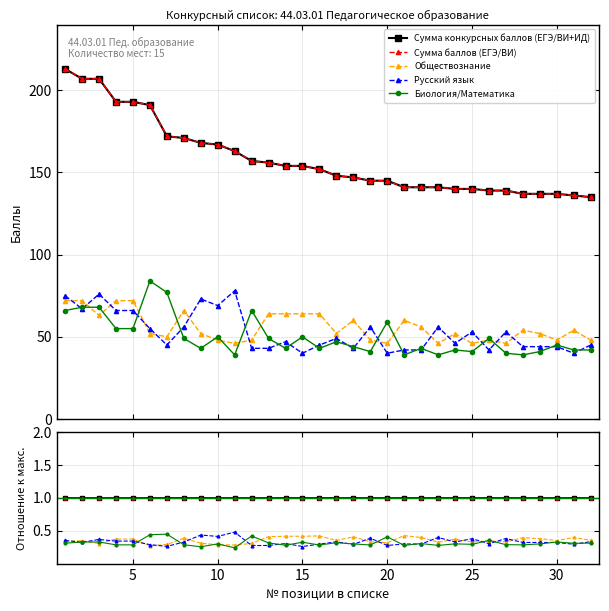

What is the smallest value displayed?

0.2